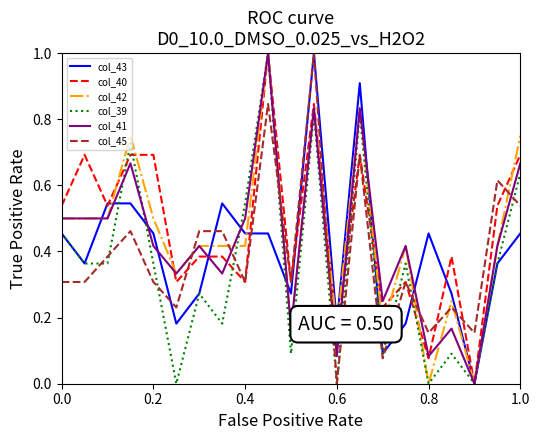

What is the maximum value shown in the chart?

1.0